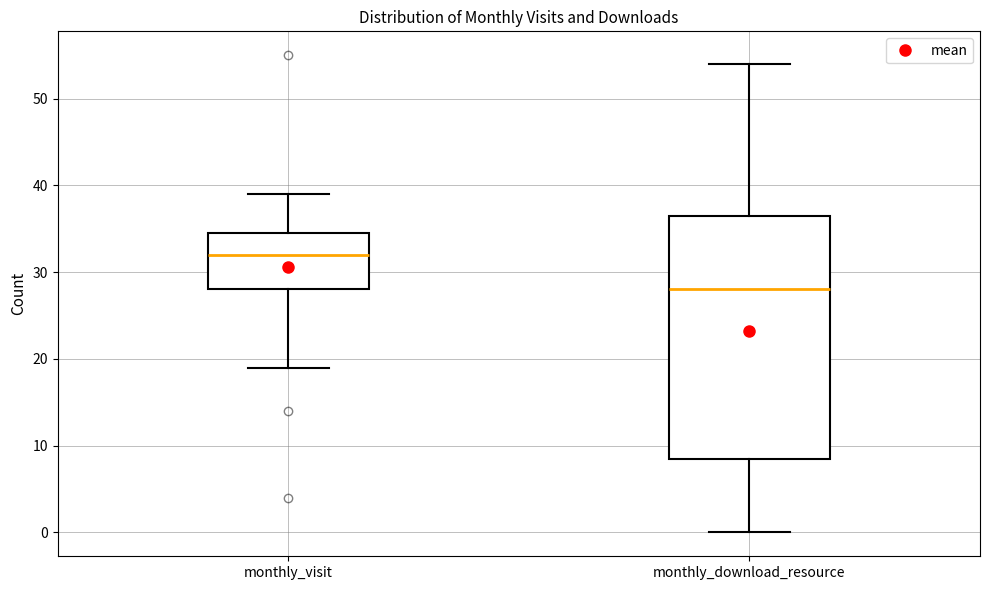

Where does the median line of the box for monthly_visit sit on the y-axis? The values are not printed on the chart, so give them approximately, as read against the axis.

32